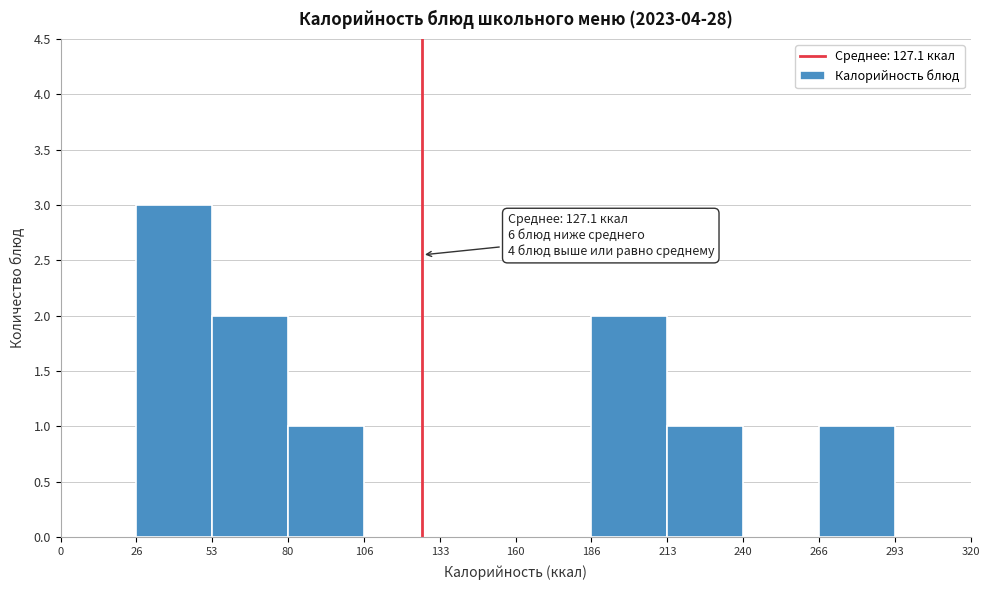

Over which range of the x-axis is the bar tallest?

26 to 53